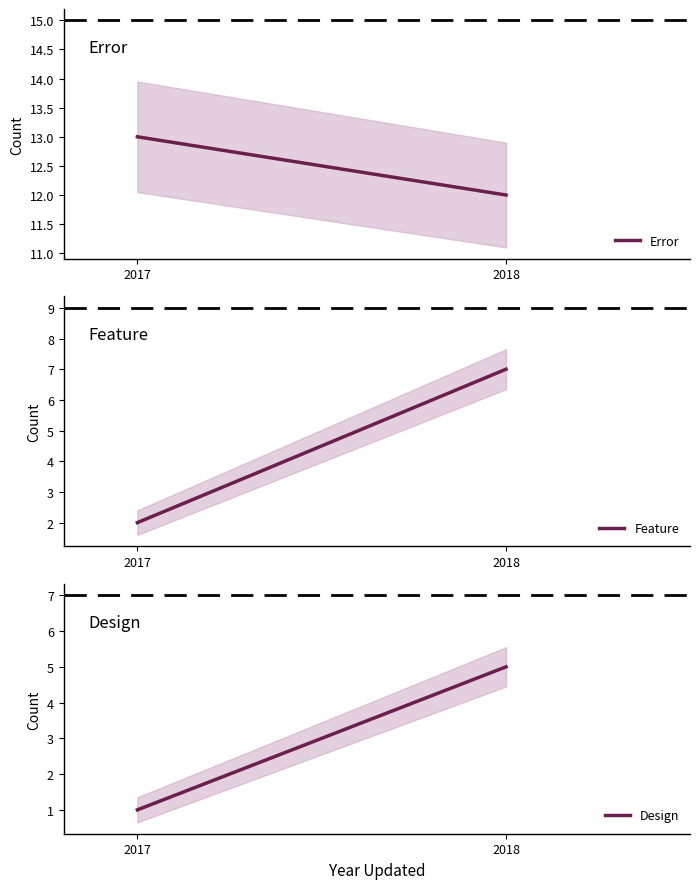

What is the value of the Feature point at the 2nd from the left?

7